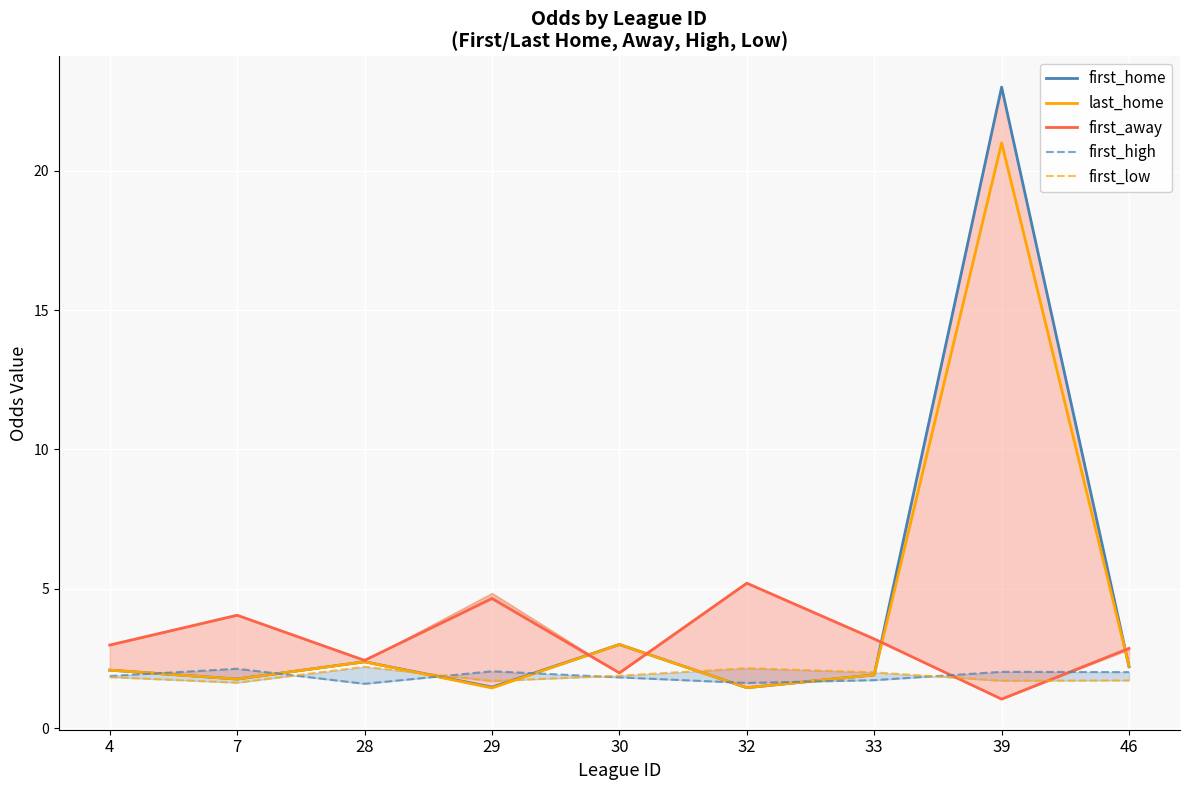

What is the difference between the maximum and second lowest values in the first_high series?

0.5